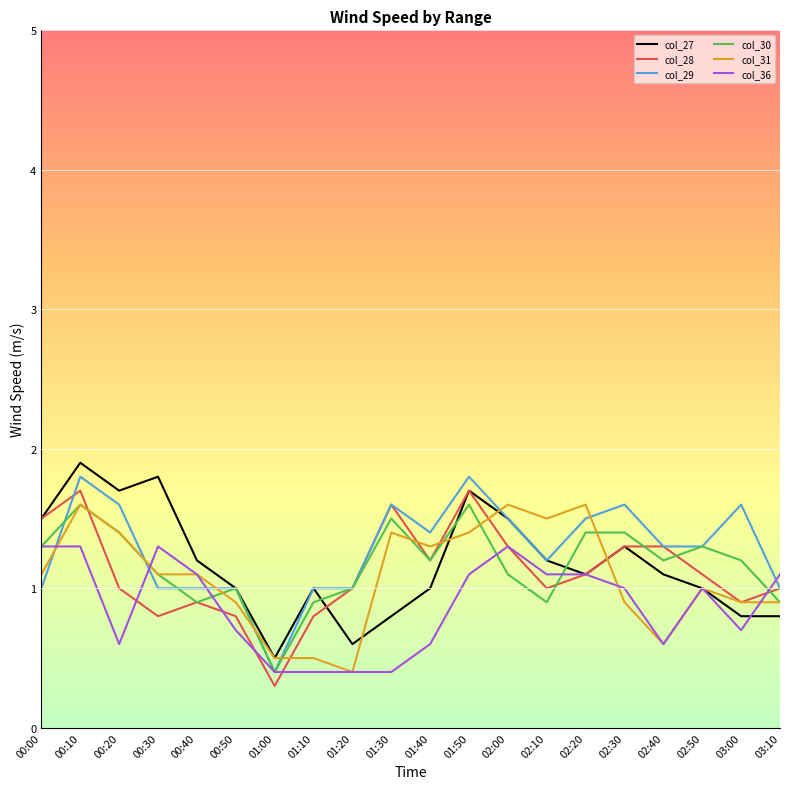

What is the average value of the col_28 series?

1.1